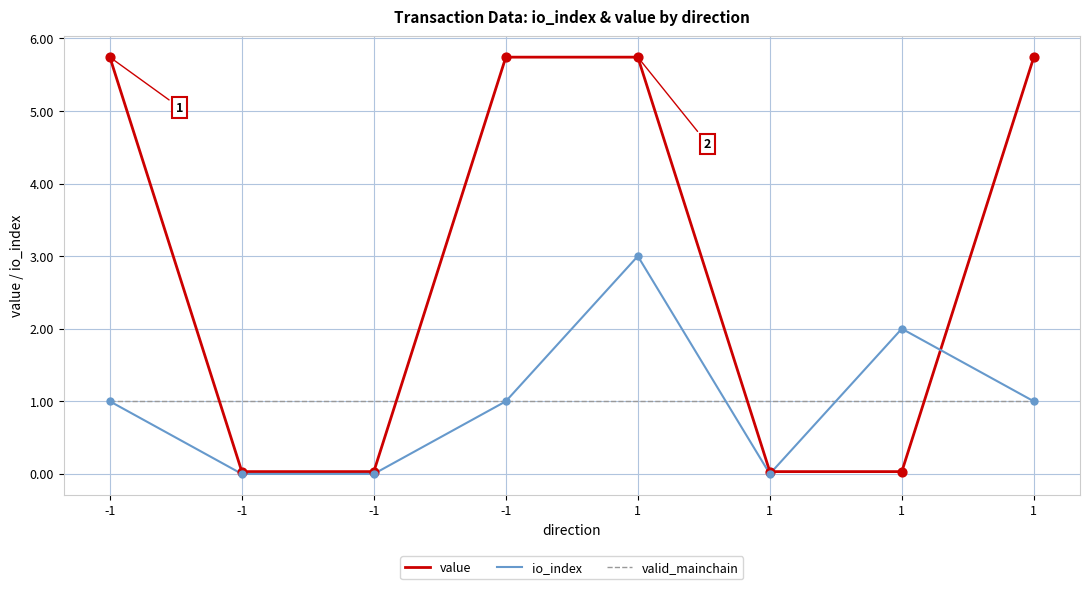

At which category is the sum across all series the highest?

1